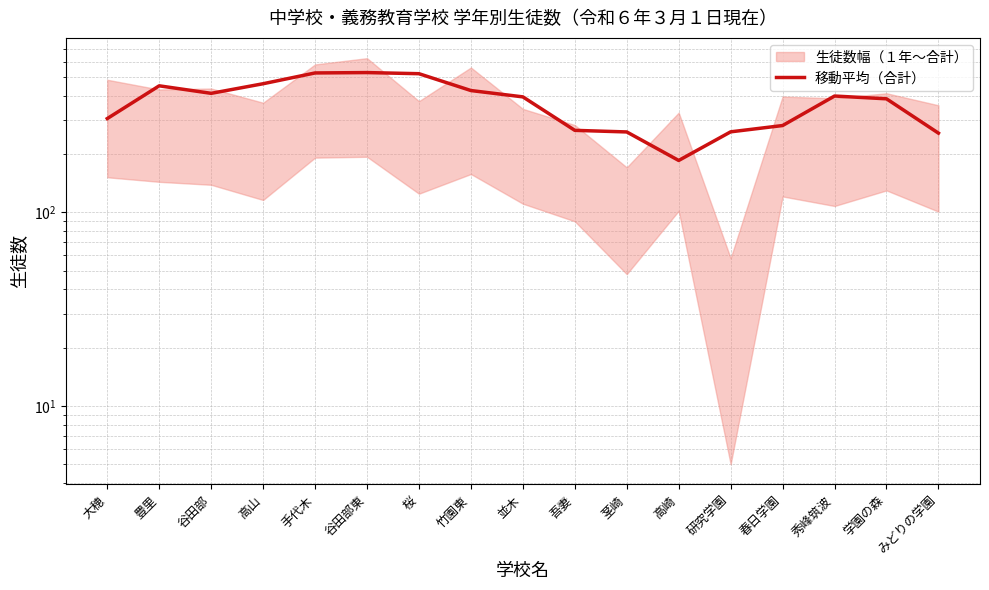

Rank the categories by value from lowest to highest.

高崎, みどりの学園, 茎崎, 研究学園, 吾妻, 春日学園, 大穂, 学園の森, 並木, 秀峰筑波, 谷田部, 竹園東, 豊里, 高山, 桜, 手代木, 谷田部東